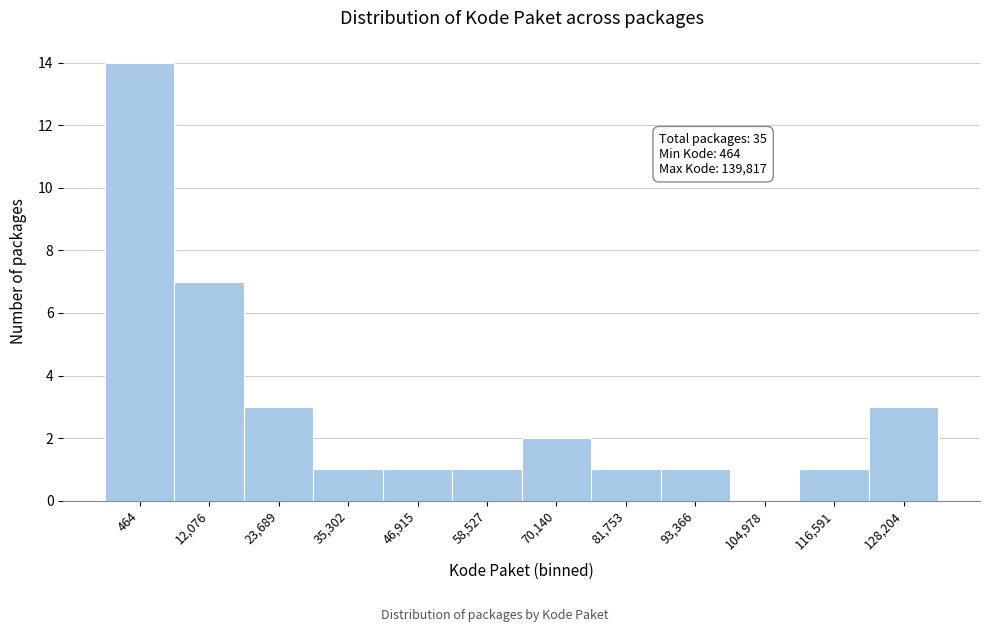

Reading left to right, list all the values displayed in this chart.

464=14	12,076=7	23,689=3	35,302=1	46,915=1	58,527=1	70,140=2	81,753=1	93,366=1	104,978=0	116,591=1	128,204=3